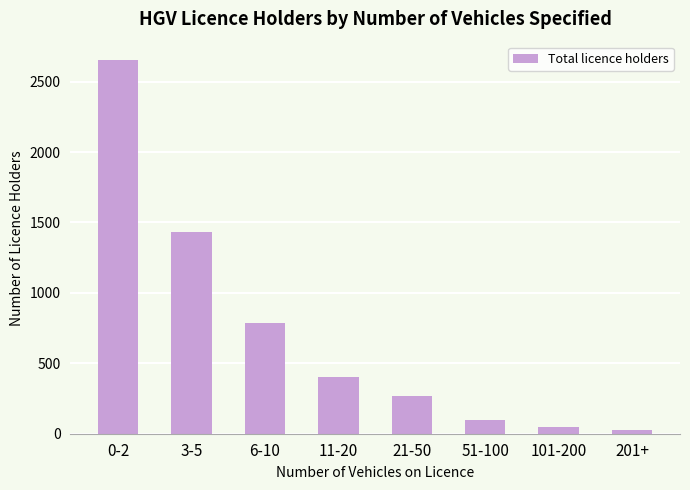

What is the maximum value shown in the chart?

2651